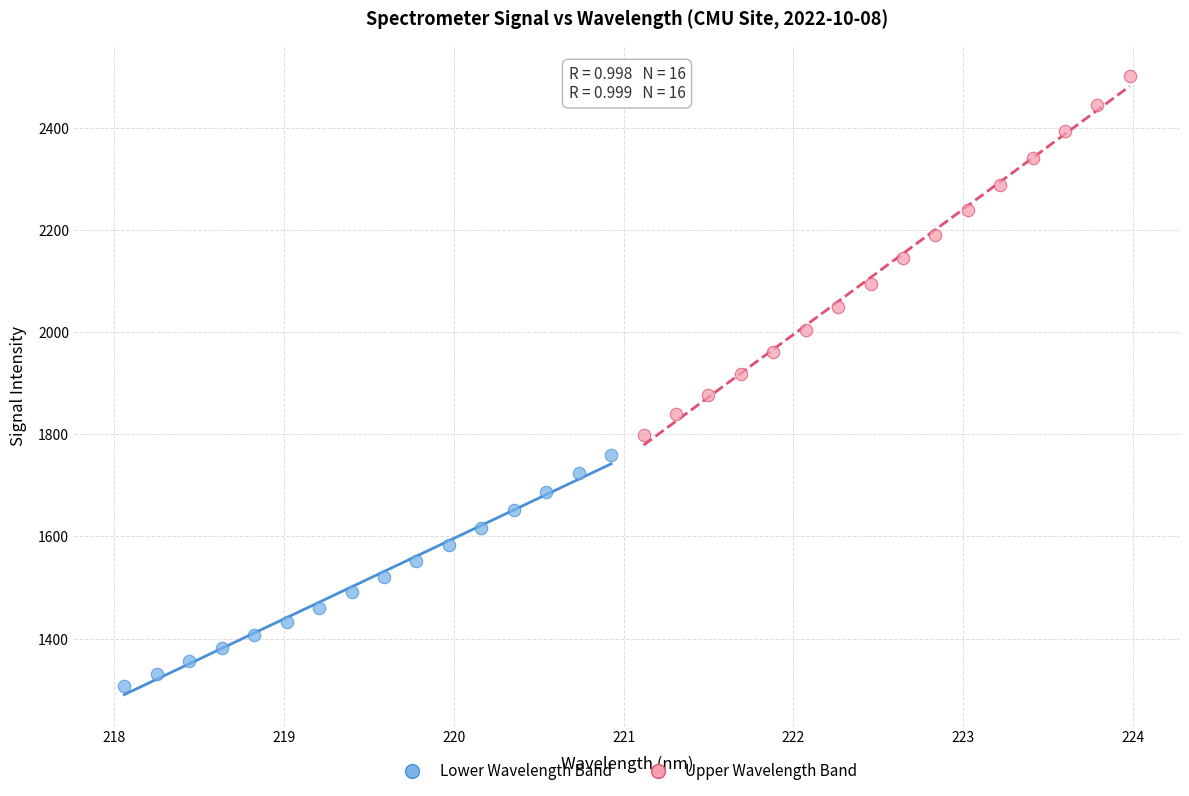

Which series contains the highest Y value?

Upper Wavelength Band